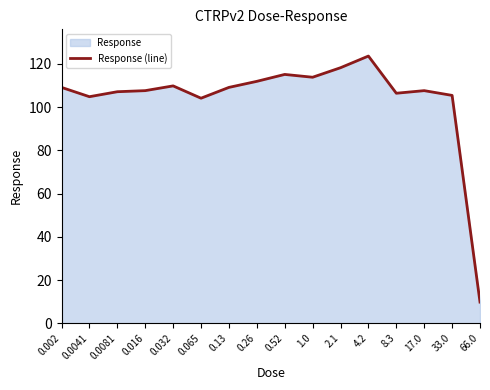

Reading left to right, extract all data points from this chart.

0.002=109.1	0.0041=104.8	0.0081=107.1	0.016=107.6	0.032=109.8	0.065=104.1	0.13=109.1	0.26=111.9	0.52=115.1	1.0=113.8	2.1=118.2	4.2=123.6	8.3=106.4	17.0=107.6	33.0=105.4	66.0=9.8